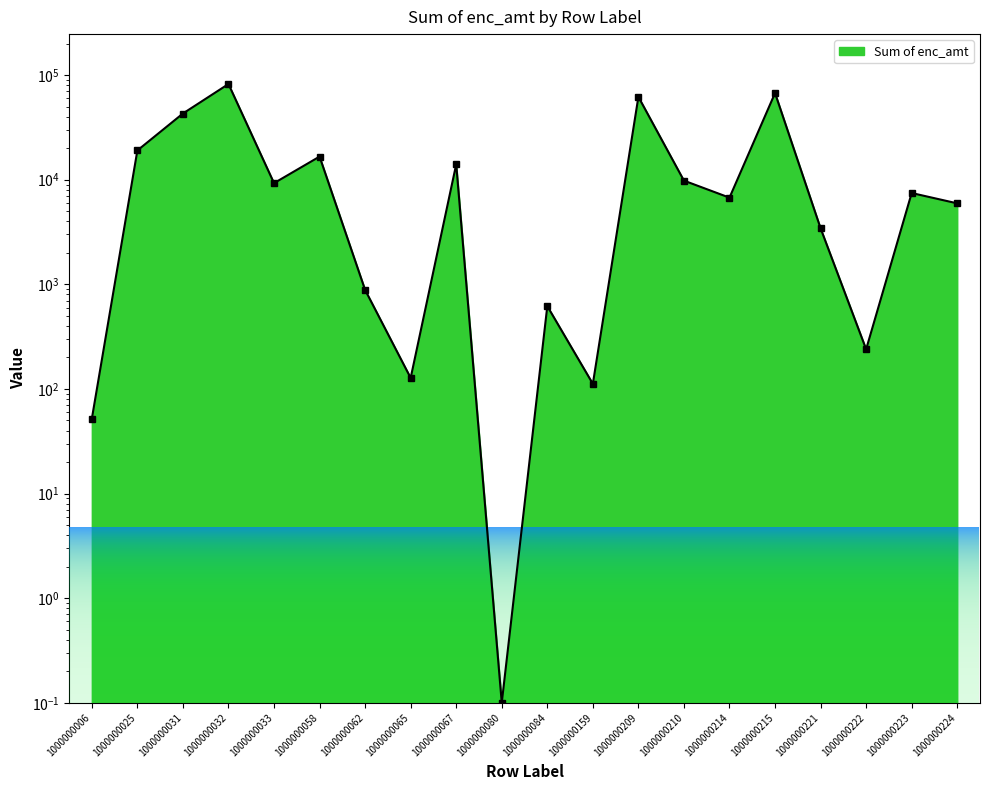

At which category does the data reach its first local peak?

1000000032